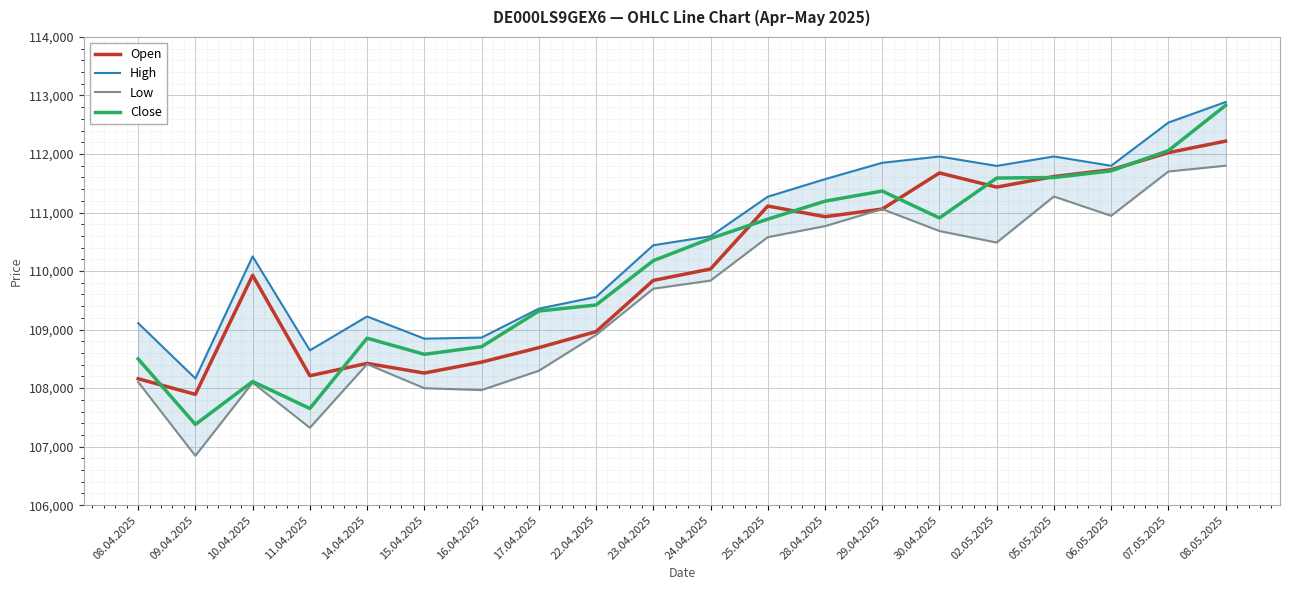

What are all the series names shown in the legend?

Open, High, Low, Close